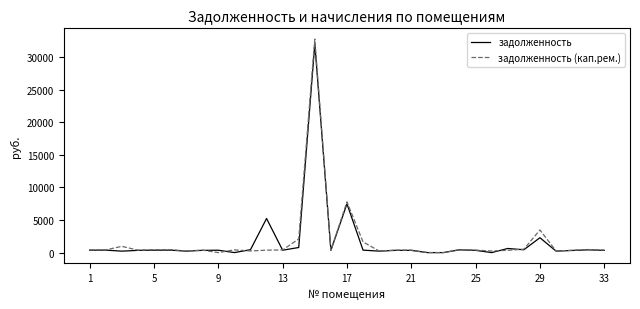

Which series has the widest spread of values?

задолженность (кап.рем.)